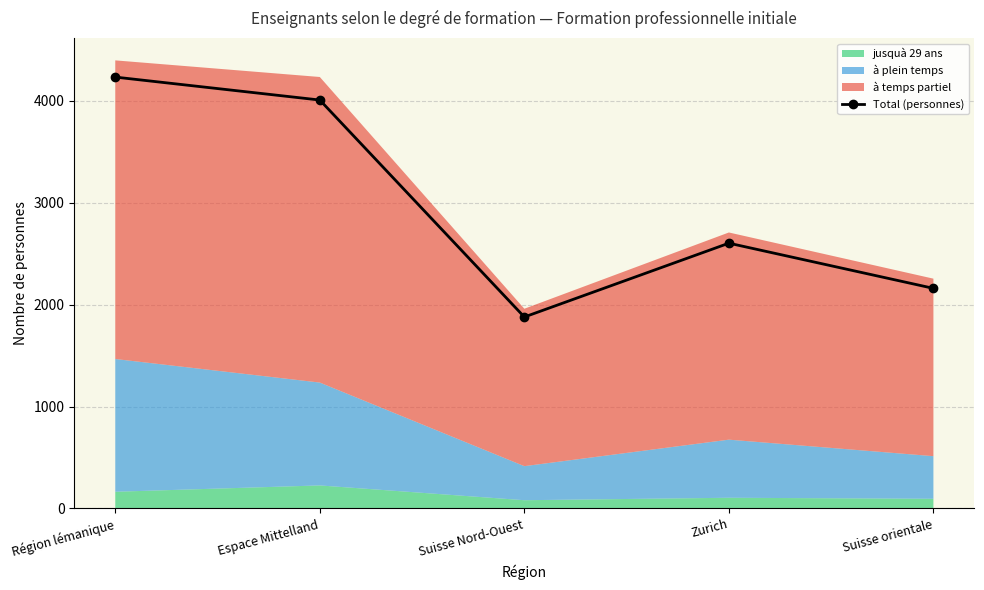

The value at Espace Mittelland is 1569. True or false?

False